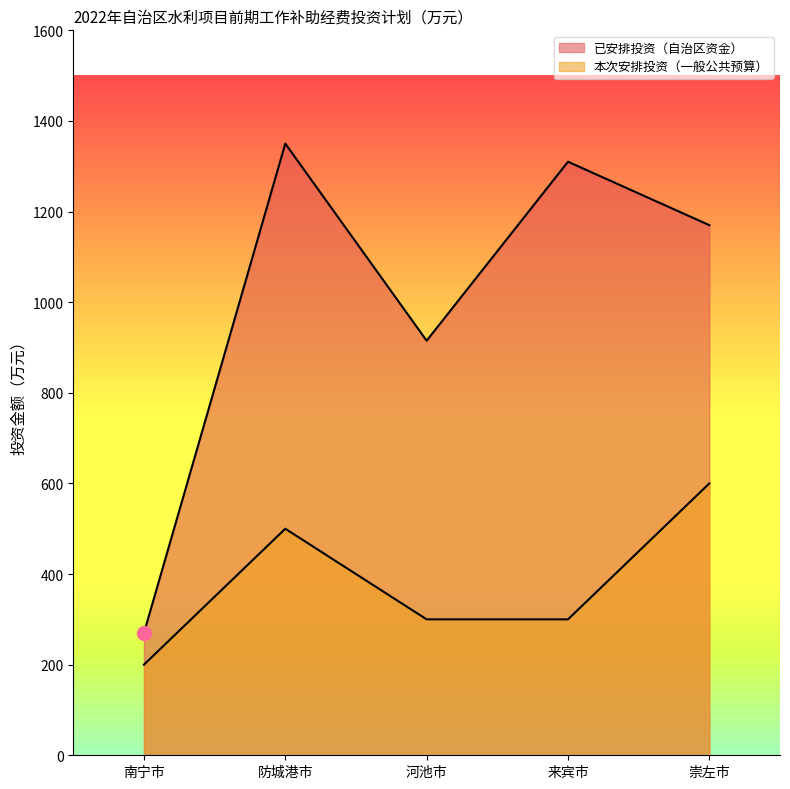

What is the approximate value of 本次安排投资（一般公共预算） at 河池市?

300